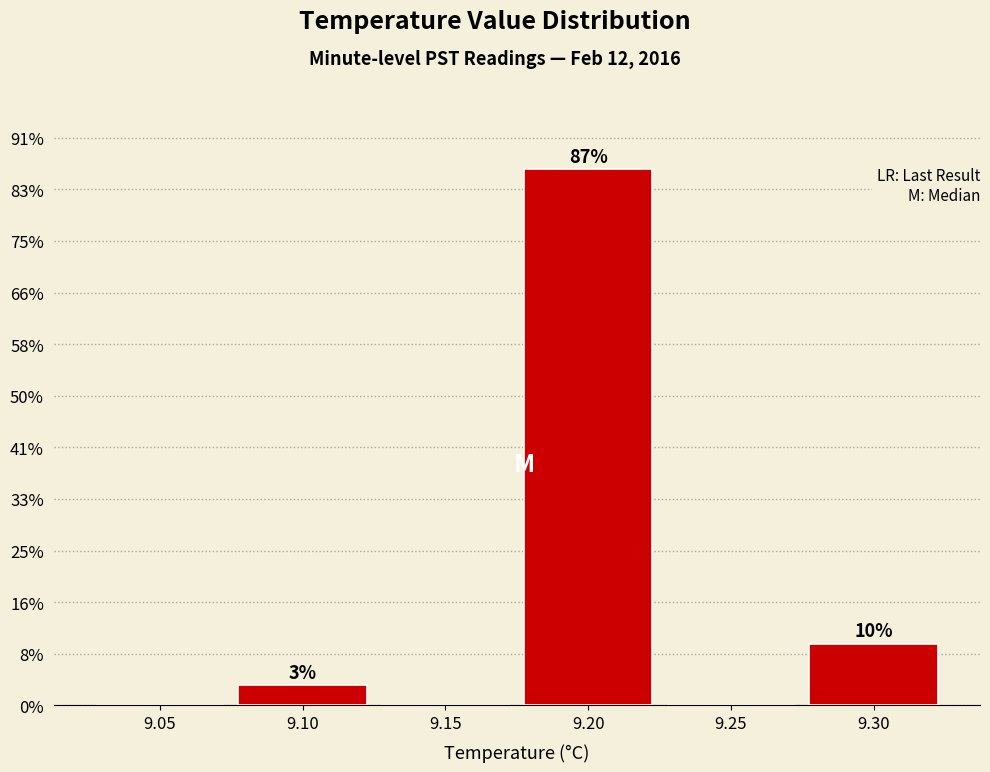

Are the bars horizontal?

No